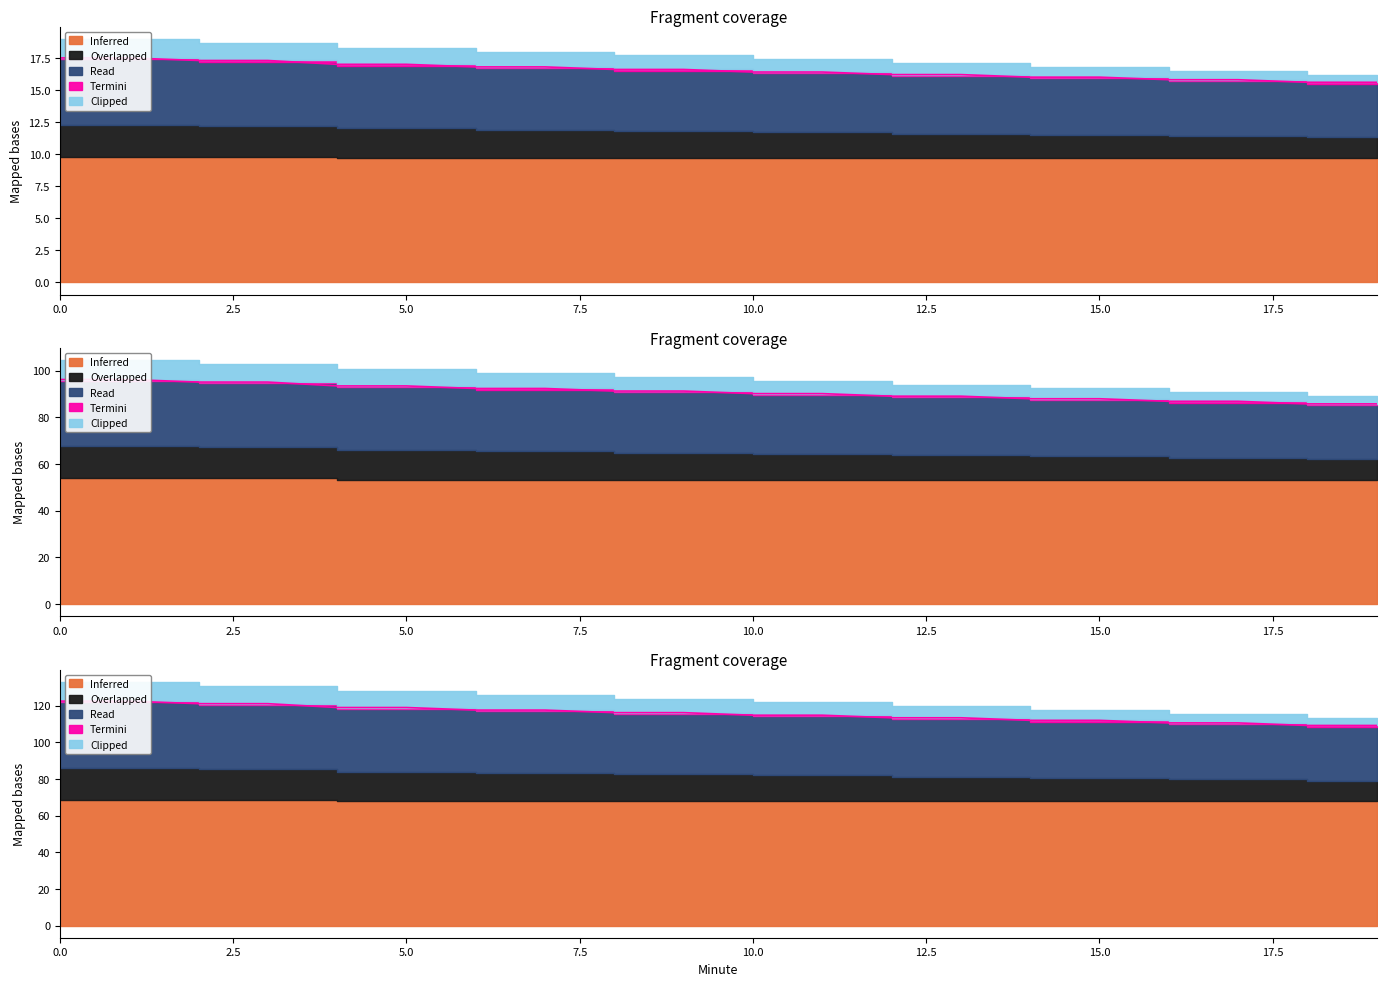

True or false: Read and Overlapped cross at least once.

False